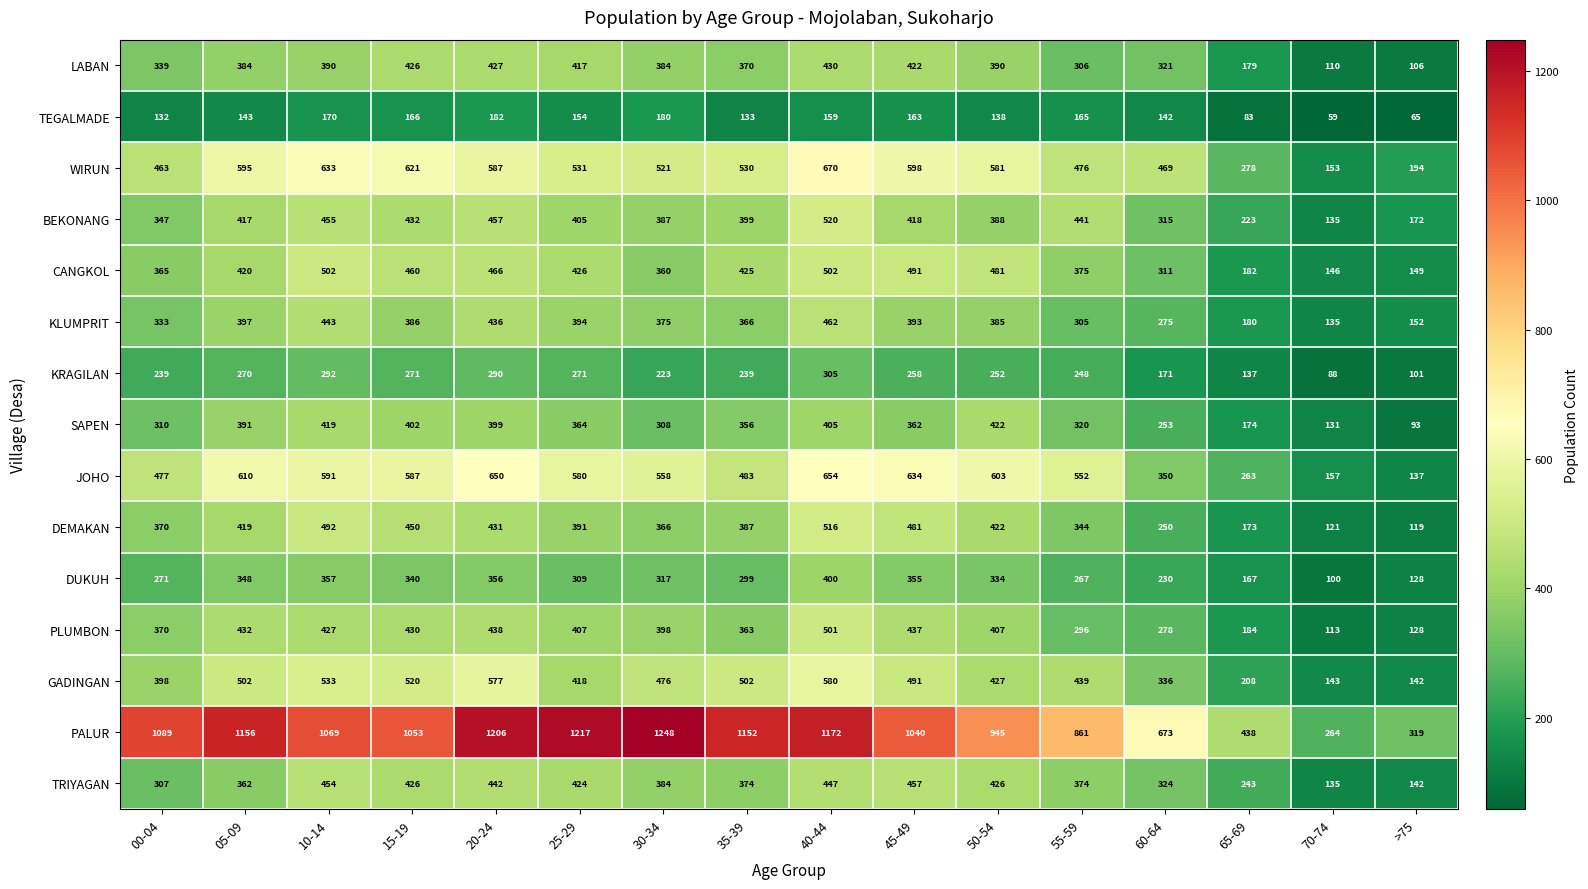

At which label does LABAN reach its minimum?

>75